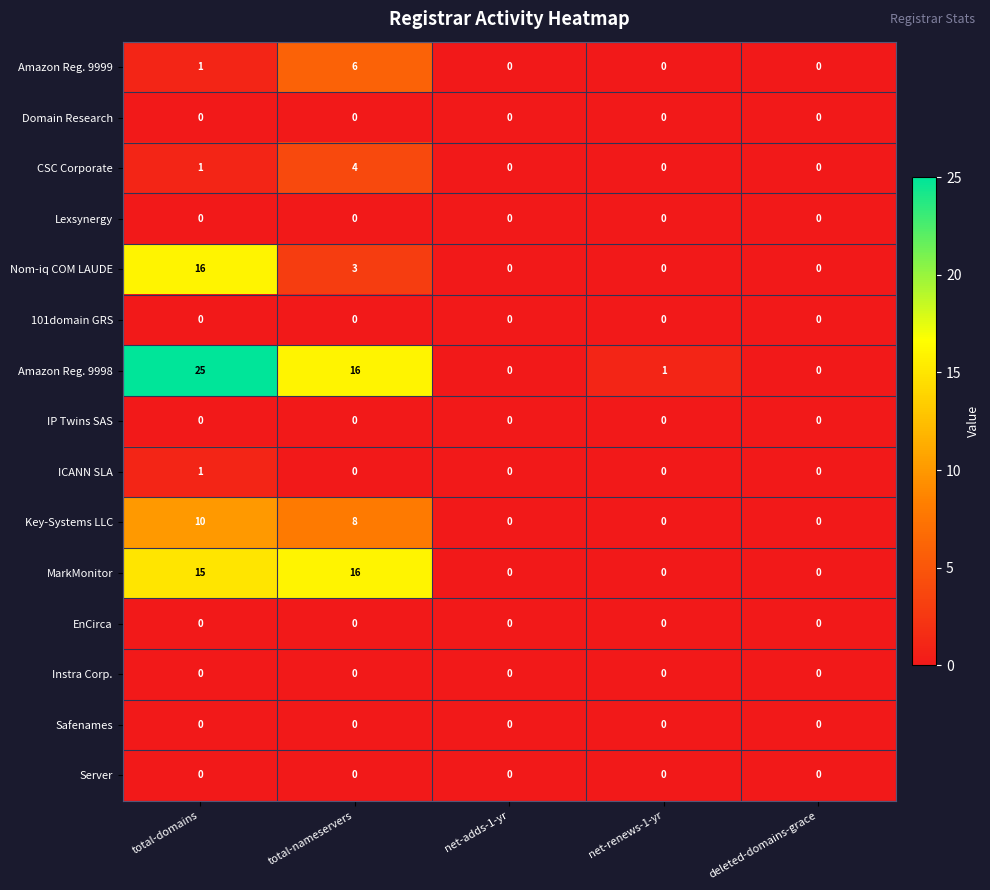

Which series has the largest range (max minus min)?

Amazon Reg. 9998